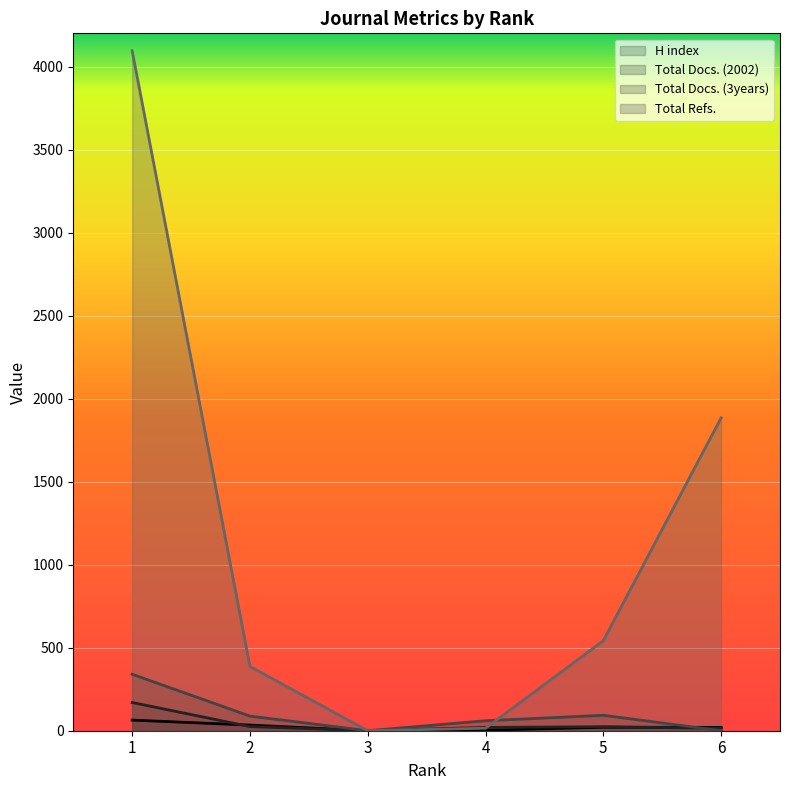

What value does the Total Docs. (3years) series have at 2, to the nearest 10?

90